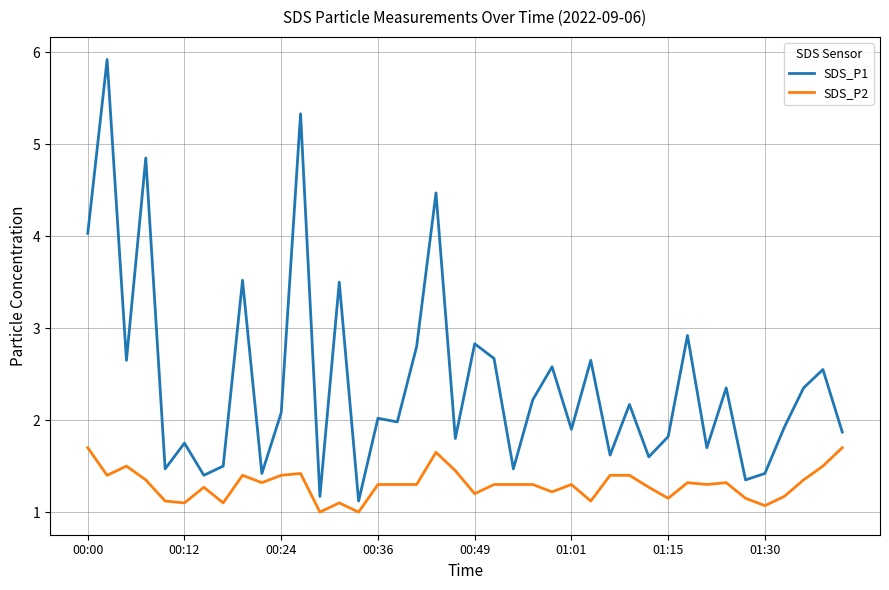

True or false: SDS_P1 has more than 0 interior local peaks.

True